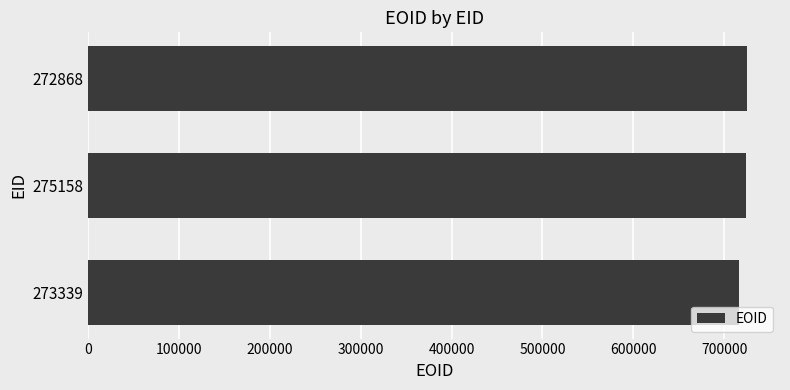

What is the ratio of the value at 273339 to the value at 275158?

1.0